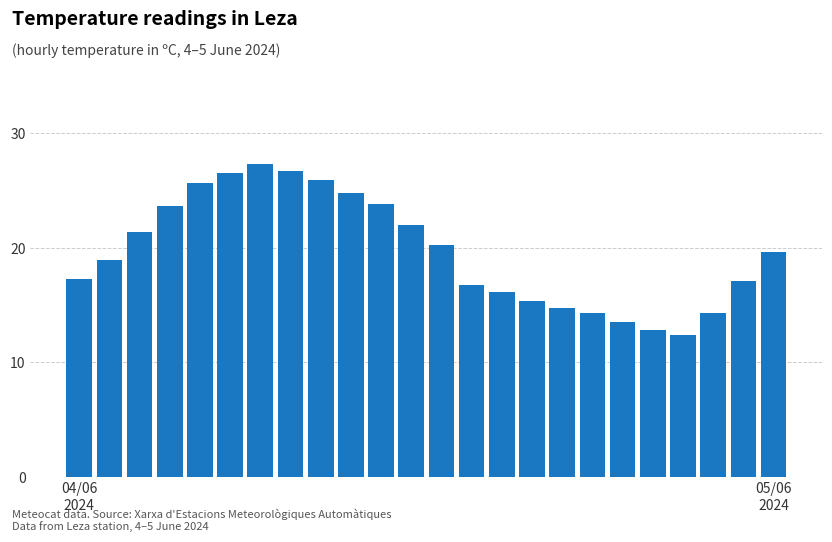

What is the difference between the second highest and second lowest values?

13.9